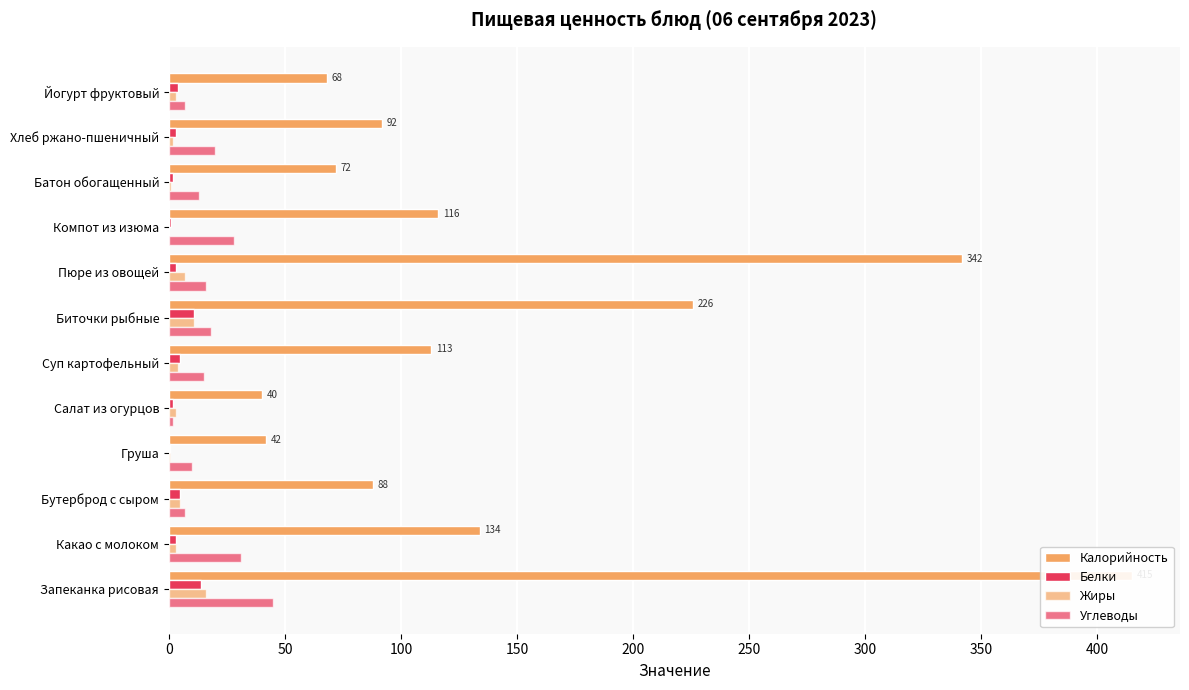

Are the bars grouped side by side (vs. stacked)?

Yes